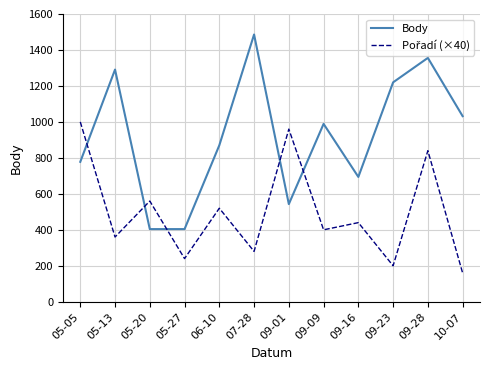

What is the minimum value shown in the chart?

160